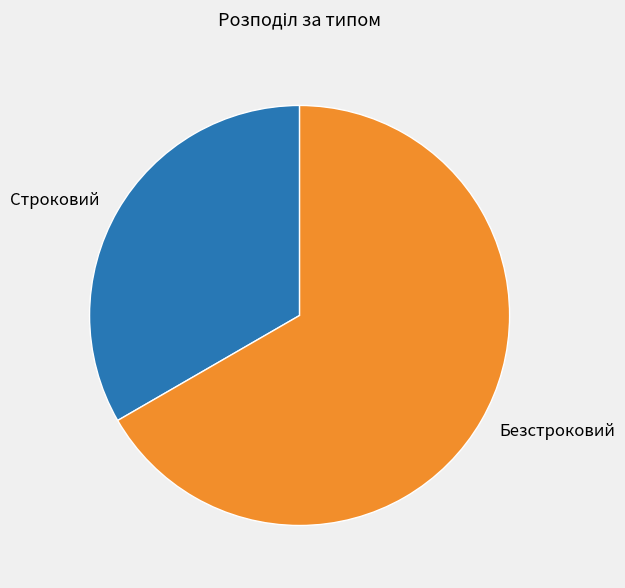

Is it true that Безстроковий is 67% of the pie?

True